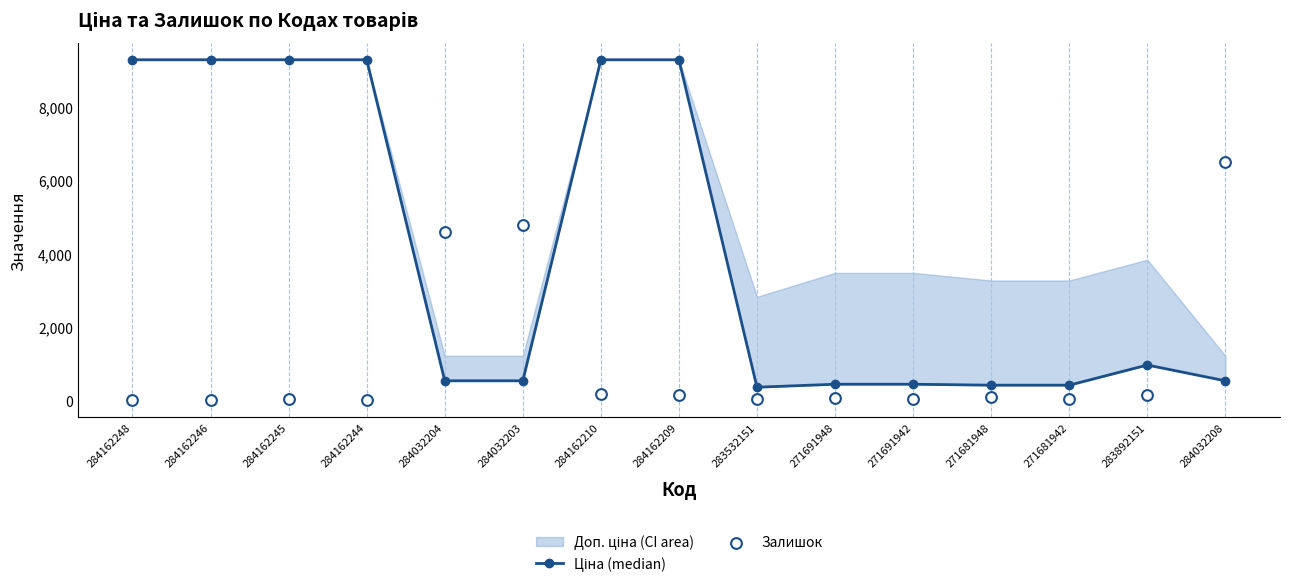

At which category is the sum across all series the highest?

284162210